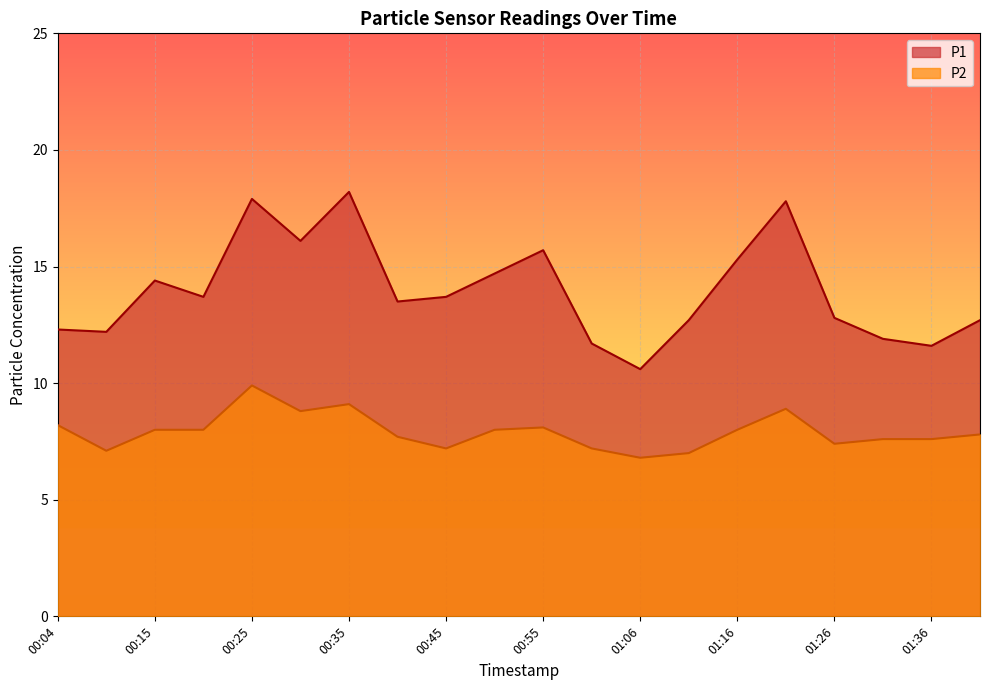

Reading left to right, list all the values displayed in this chart.

P1: 12.3	12.2	14.4	13.7	17.9	16.1	18.2	13.5	13.7	14.7	15.7	11.7	10.6	12.7	15.3	17.8	12.8	11.9	11.6	12.7
P2: 8.2	7.1	8.0	8.0	9.9	8.8	9.1	7.7	7.2	8.0	8.1	7.2	6.8	7.0	8.0	8.9	7.4	7.6	7.6	7.8